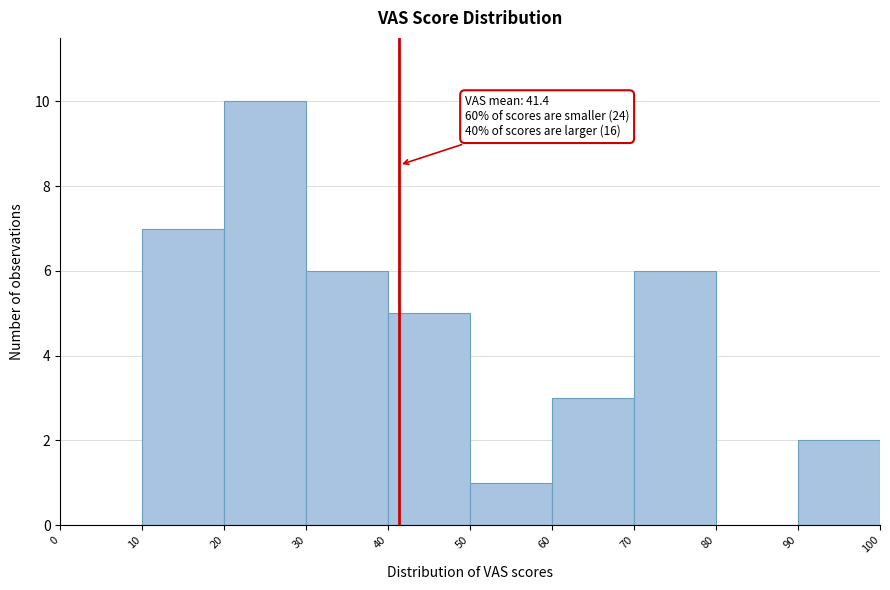

Over which range of the x-axis is the bar tallest?

20 to 30